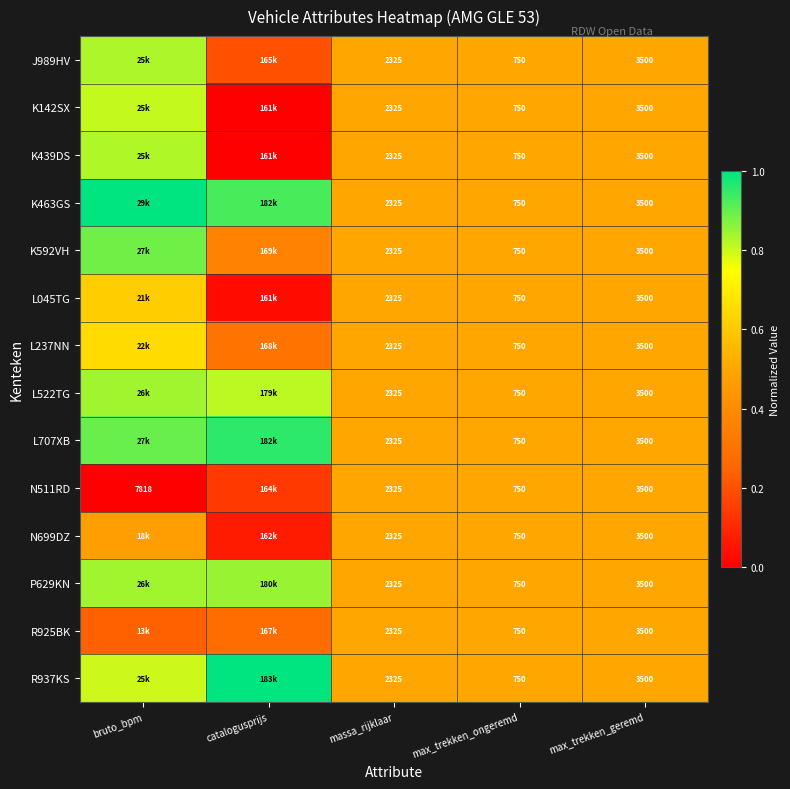

Is the value of K142SX at max_trekken_ongeremd greater than the value of N511RD at max_trekken_geremd?

No